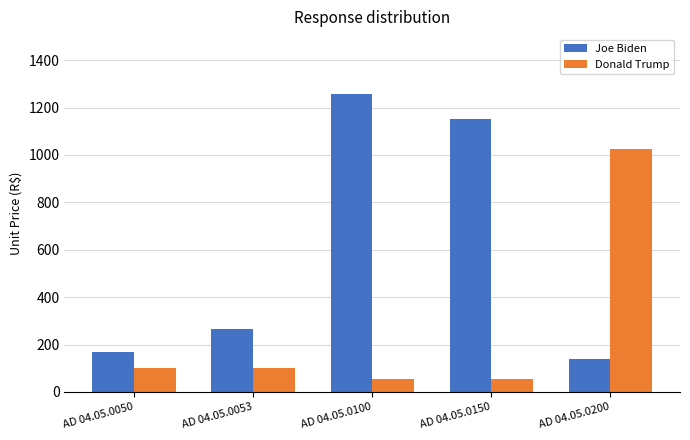

What is the difference between the highest and lowest values at AD 04.05.0050?

66.5